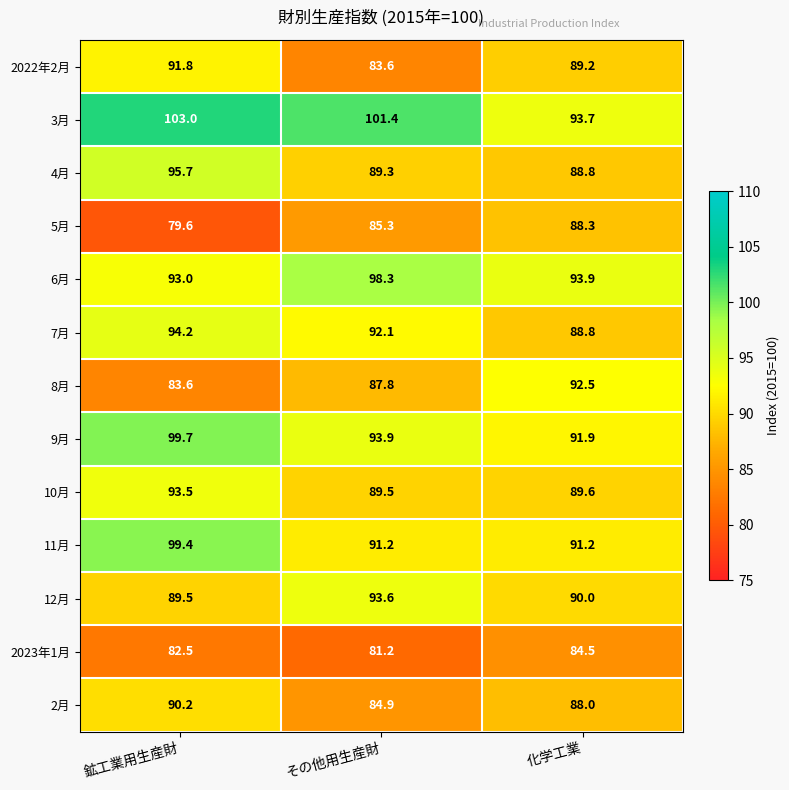

What is the smallest value displayed?

79.6